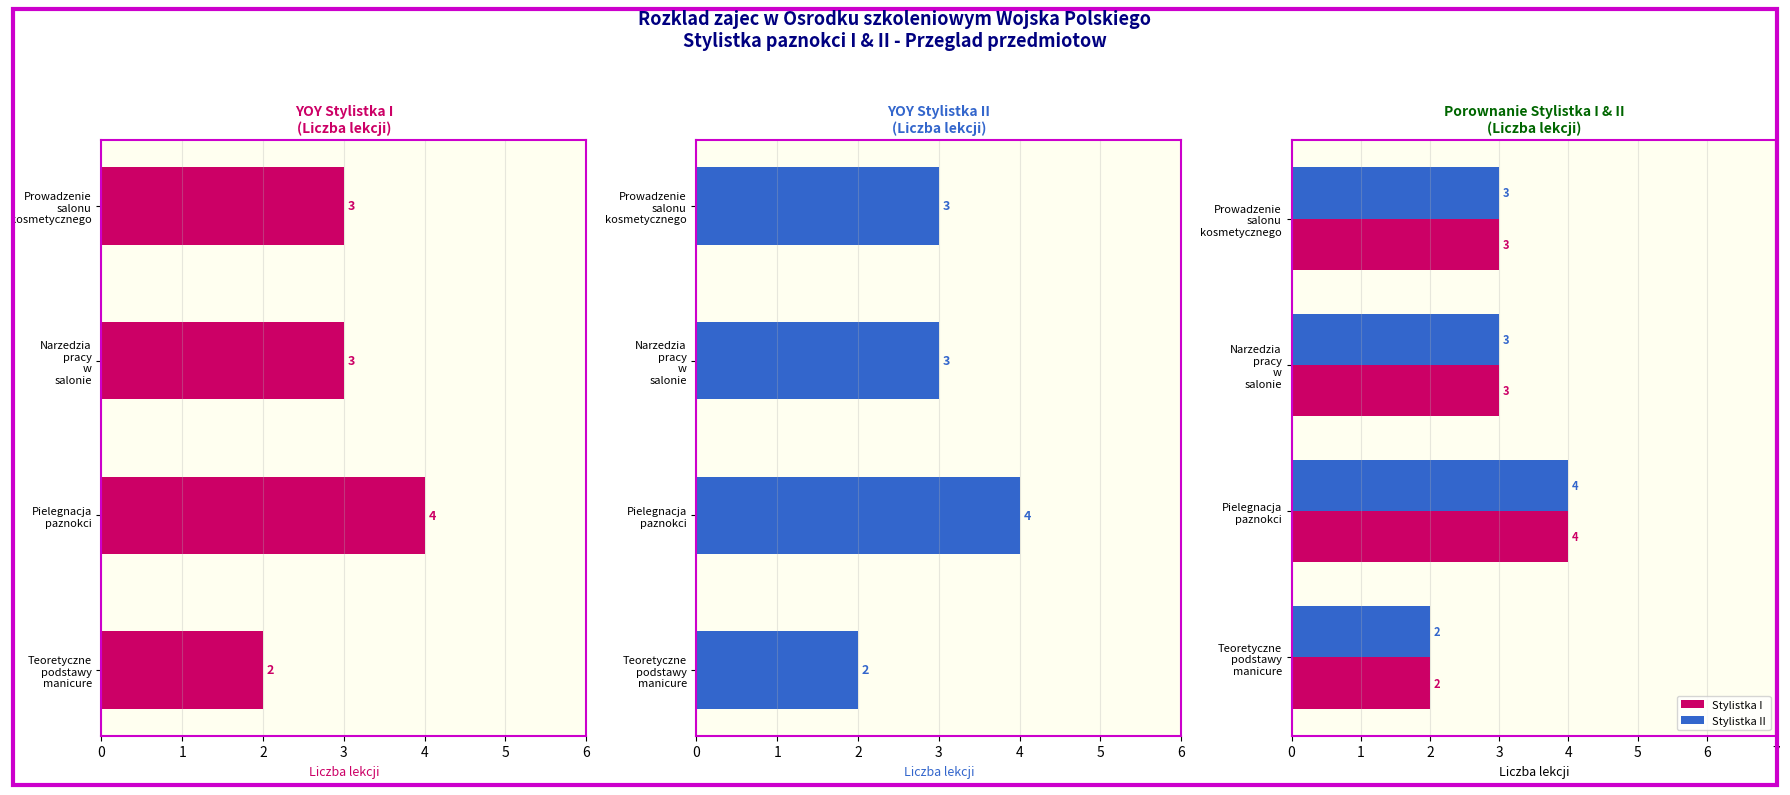

What value does the Stylistka II series have at Narzedzia pracy w salonie?

3